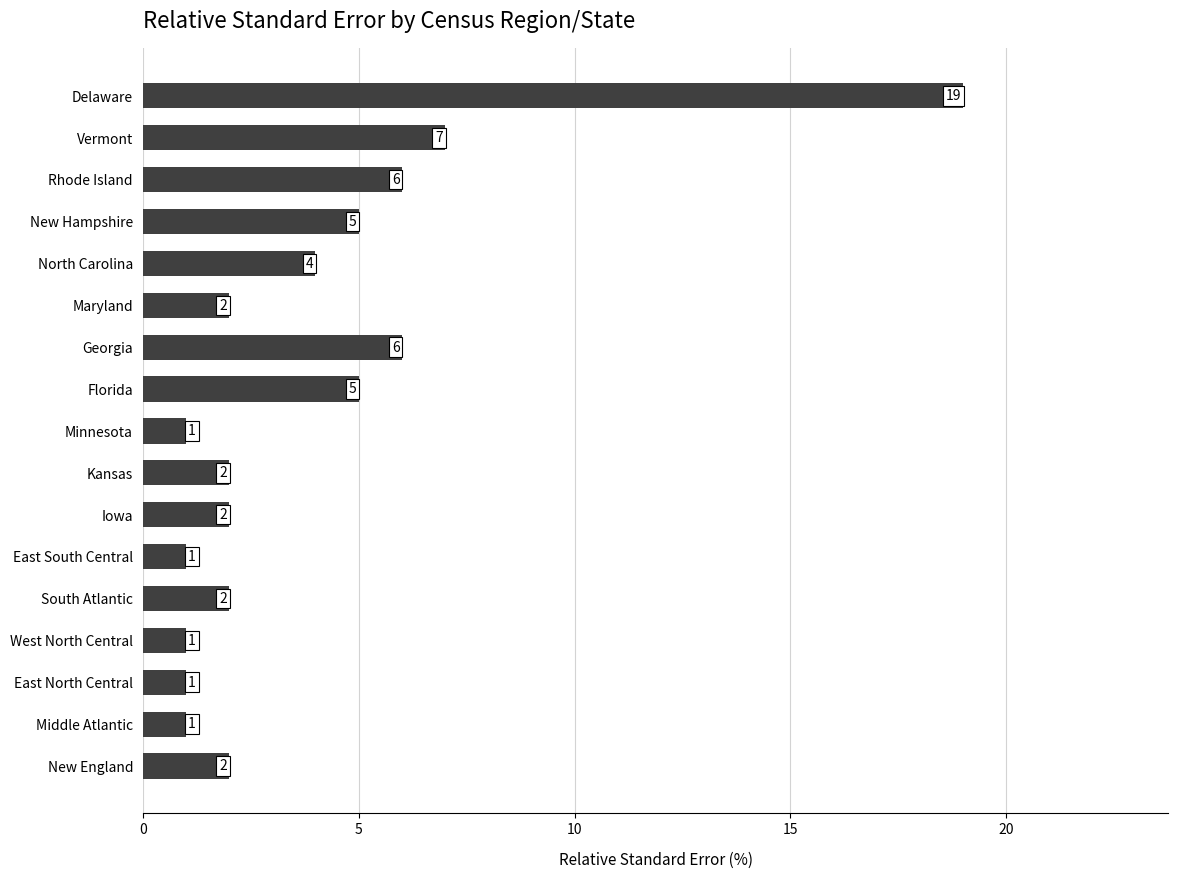

At which label is the value closest to 10?

Vermont